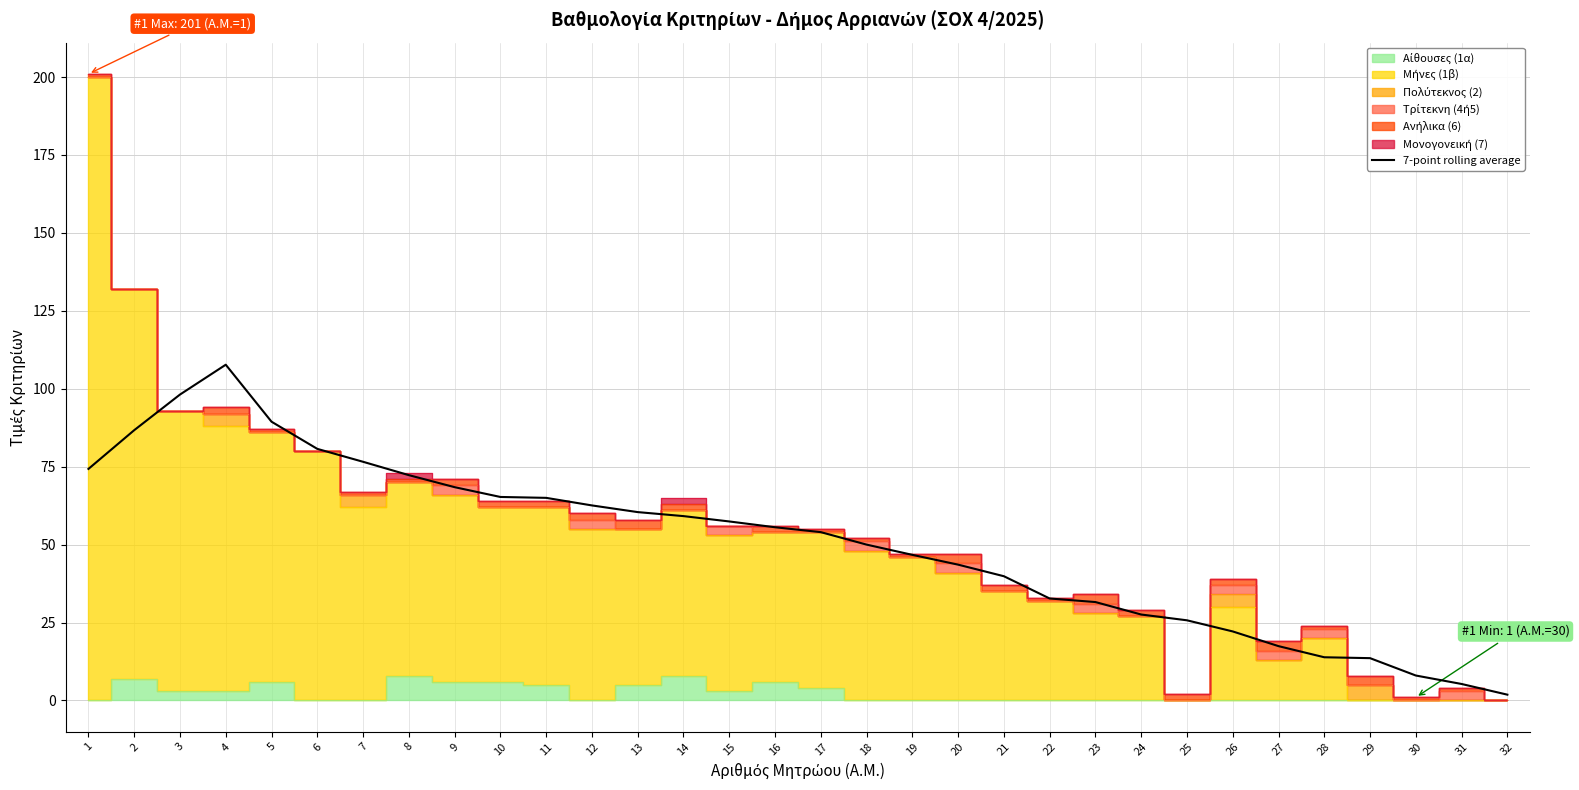

Is it true that 7-point rolling average equals 39.9 at 21?

True